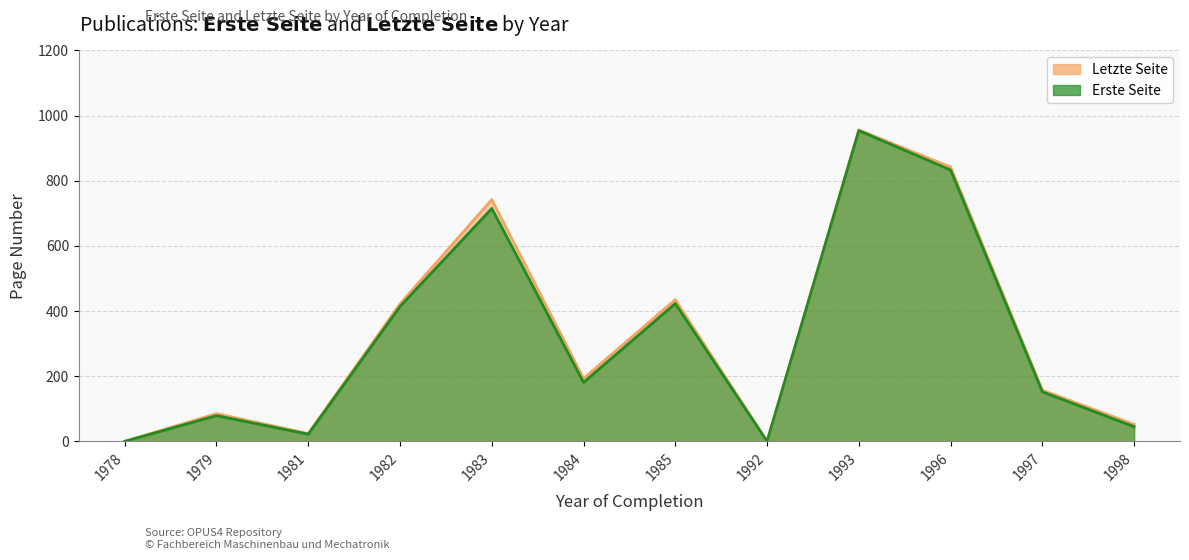

Which series has the widest spread of values?

Letzte Seite